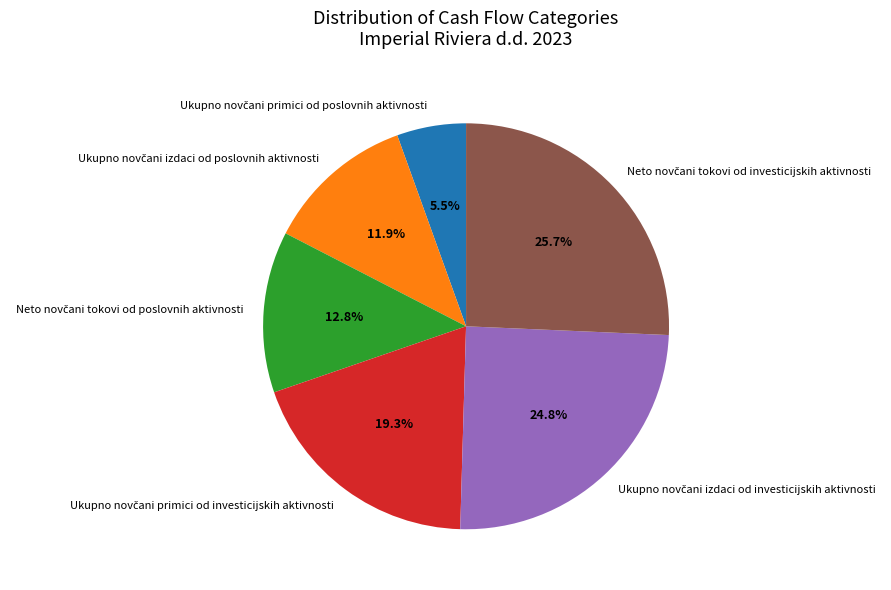

Is there any slice that represents more than half of the pie?

No